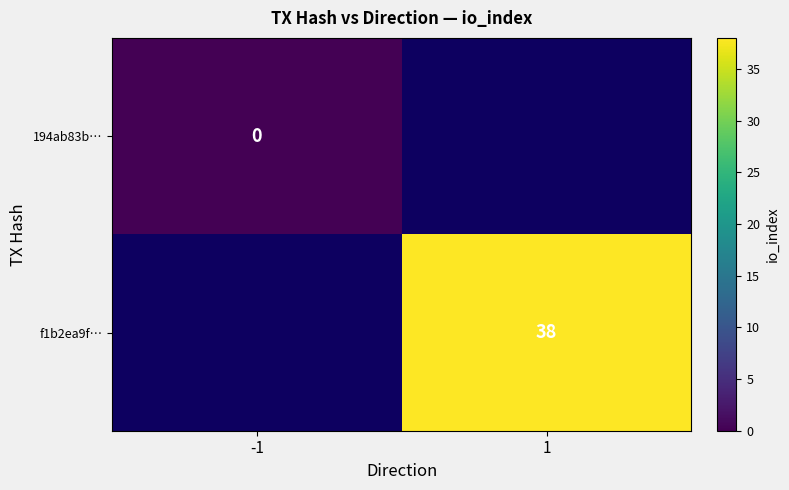

Is it true that f1b2ea9f… equals 13 at 1?

False